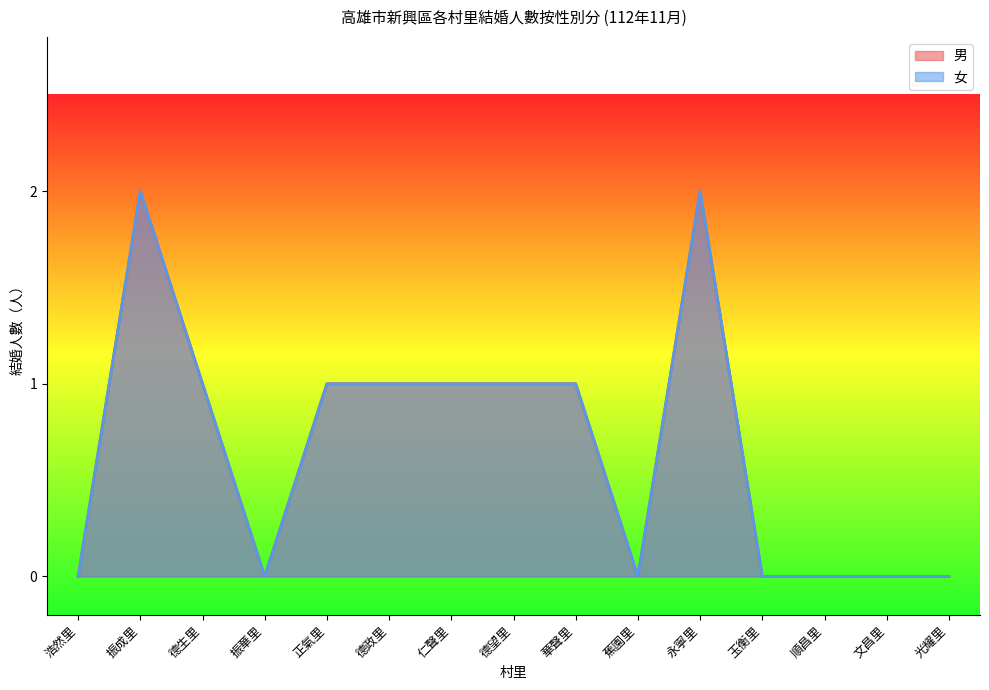

Which category has the highest value in the 女 series?

振成里